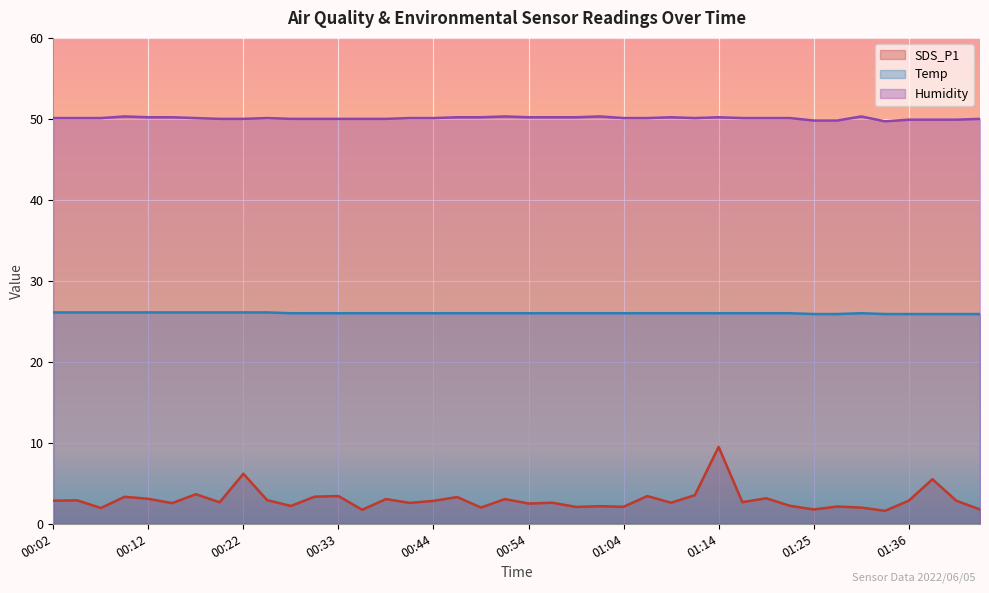

At which label does Humidity reach its peak?

00:10